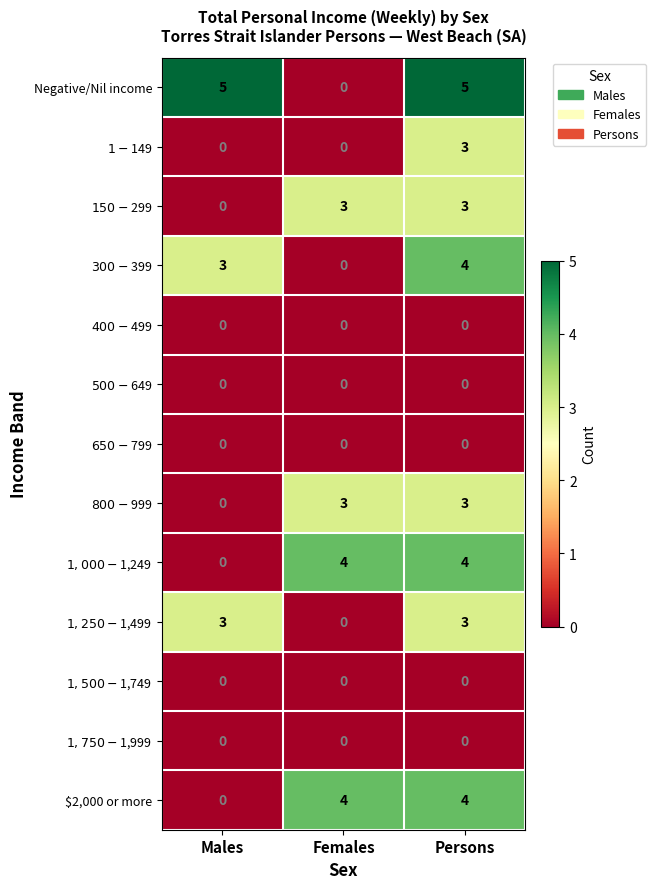

At which label does $2,000 or more reach its minimum?

Males